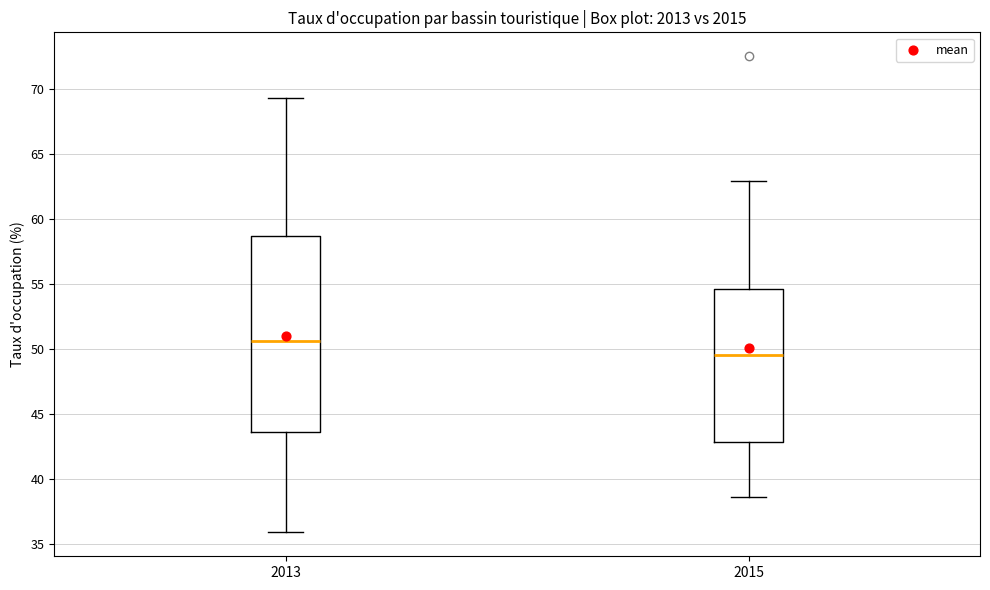

Which box's median line is the highest?

2013